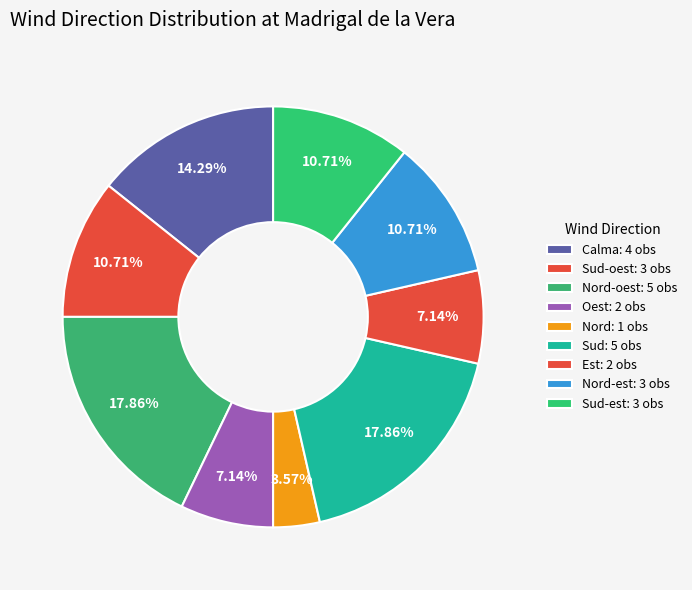

Count the number of slices in the pie.

9